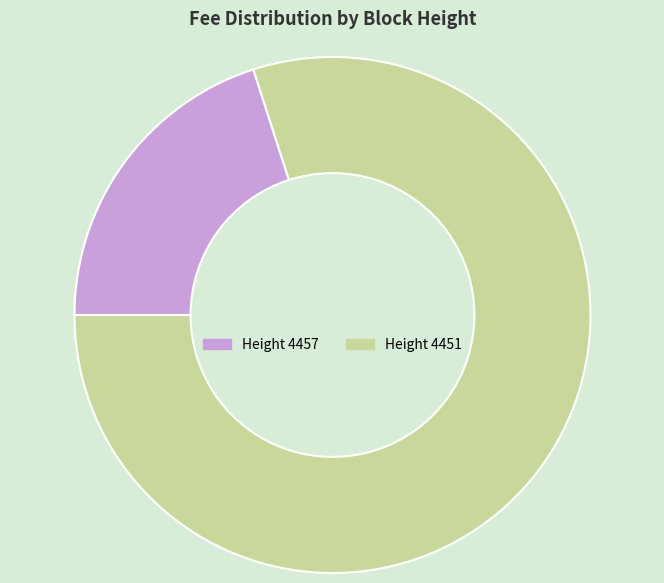

Is there any slice that represents more than half of the pie?

Yes